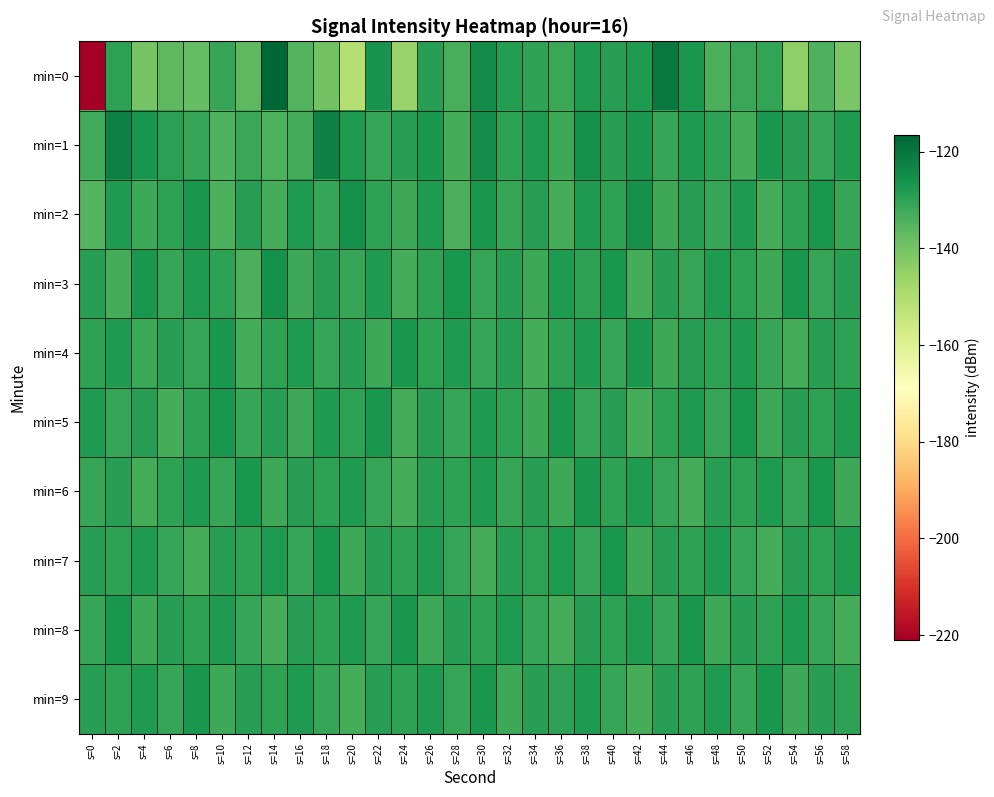

Which has a higher value, s=54 or s=42?

s=42